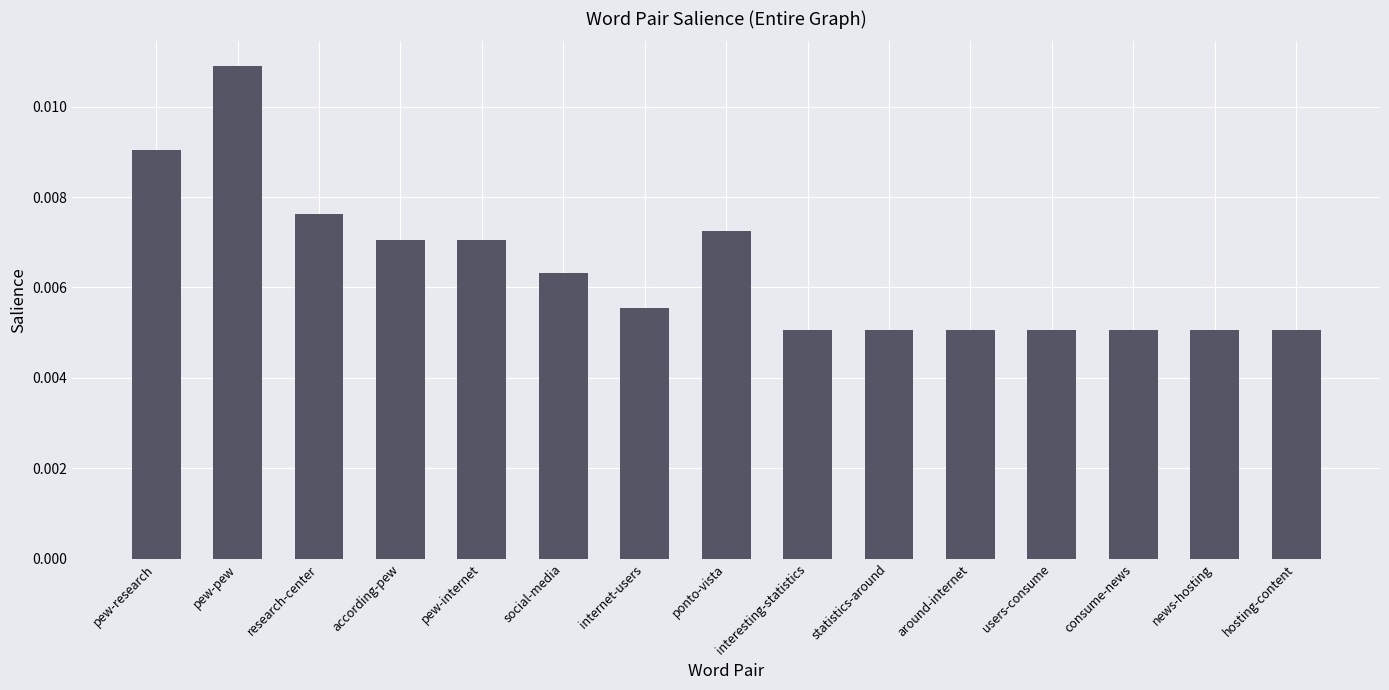

What is the label of the 6th bar from the left?

social-media